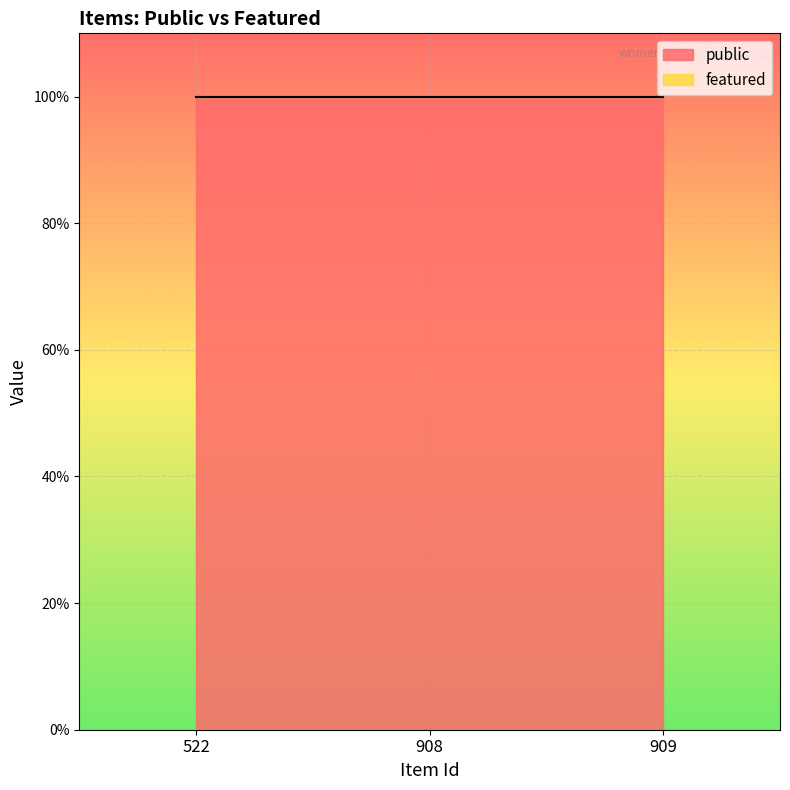

What is the value of the public point at the 3rd from the left?

1